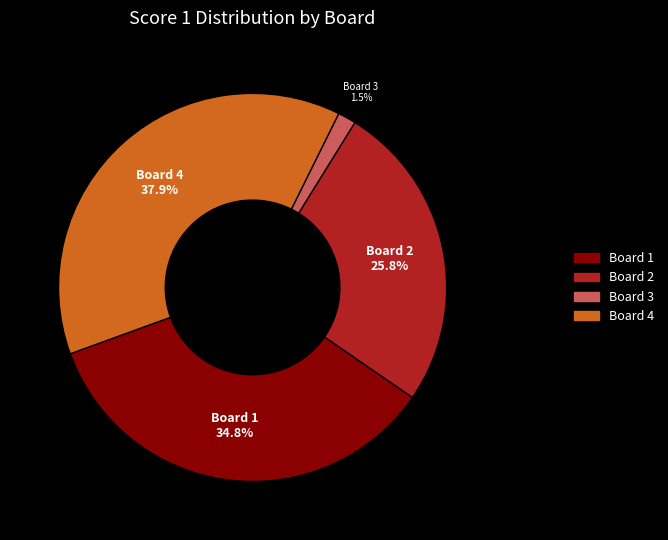

How many segments does this pie chart have?

4